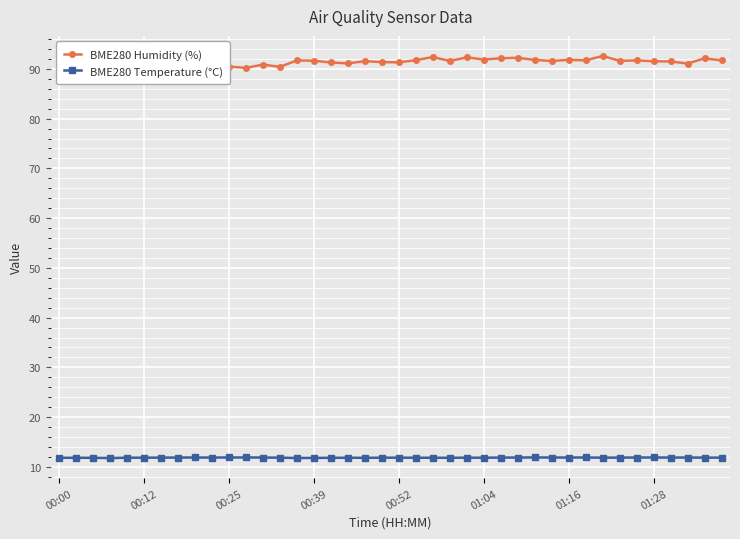

What is the minimum value for BME280 Temperature (°C)?

11.8